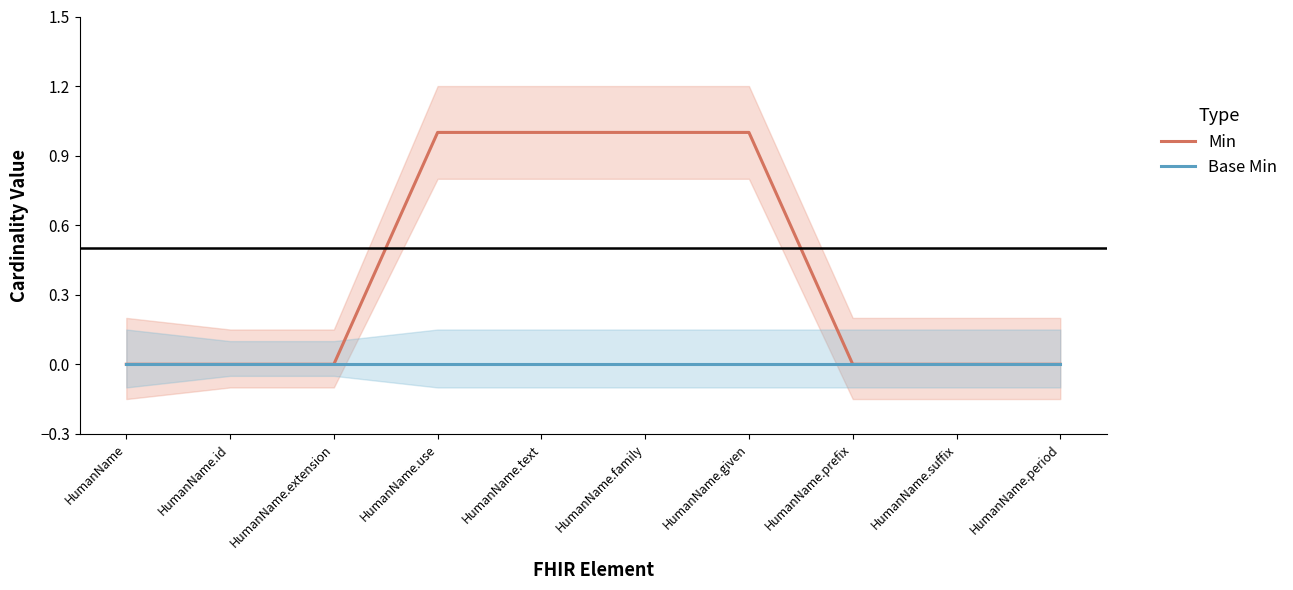

What is the greatest value displayed?

1